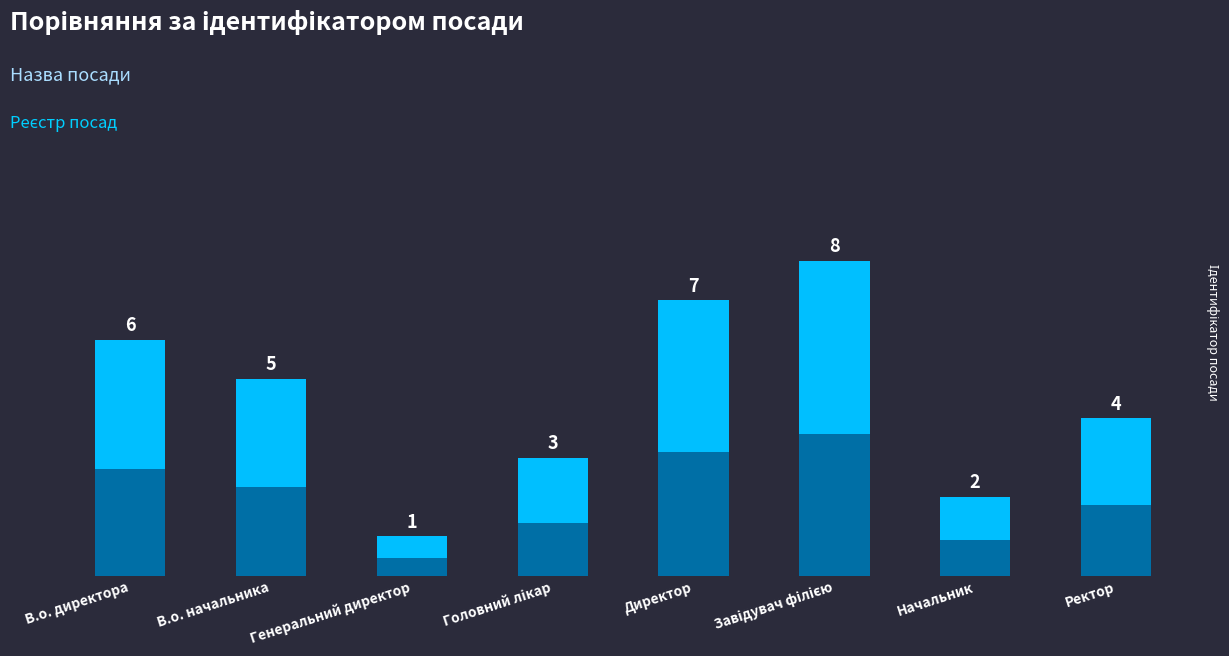

Which has a higher value, Завідувач філією or Генеральний директор?

Завідувач філією